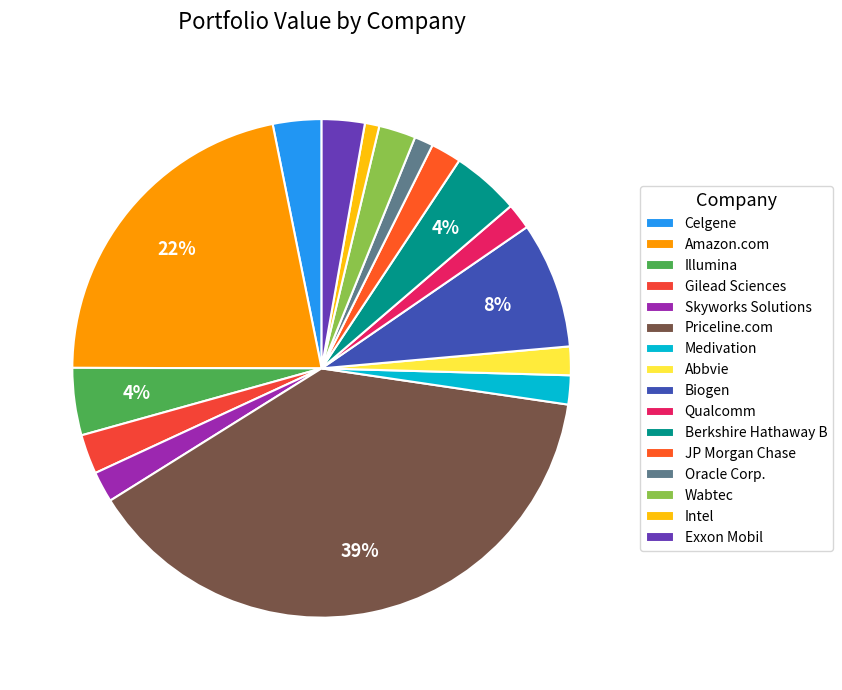

True or false: Priceline.com accounts for 45% of the total.

False